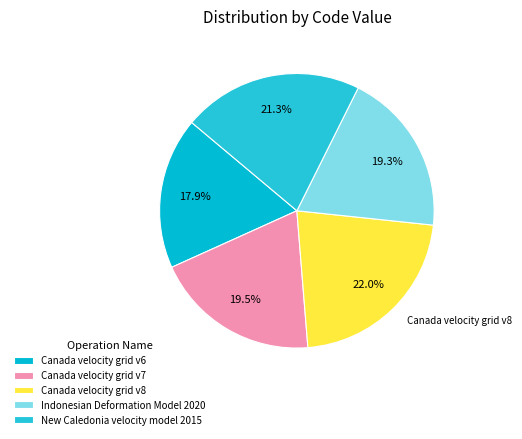

Which slice is the smallest?

Canada velocity grid v6